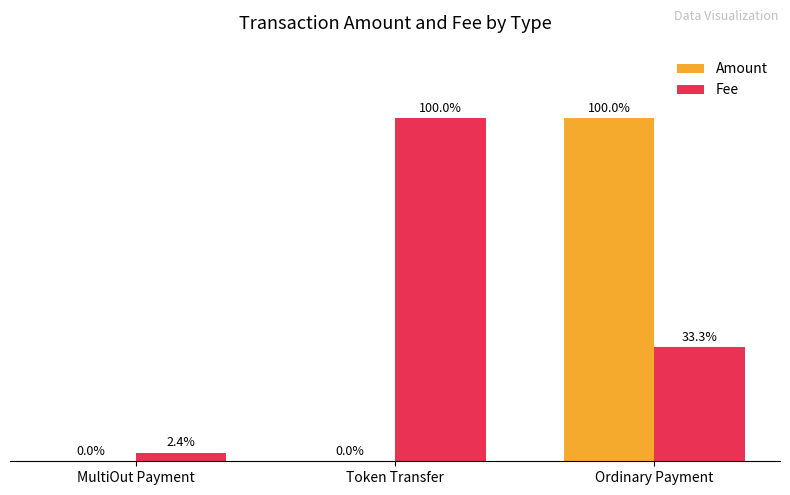

At which category is the sum across all series the highest?

Ordinary Payment